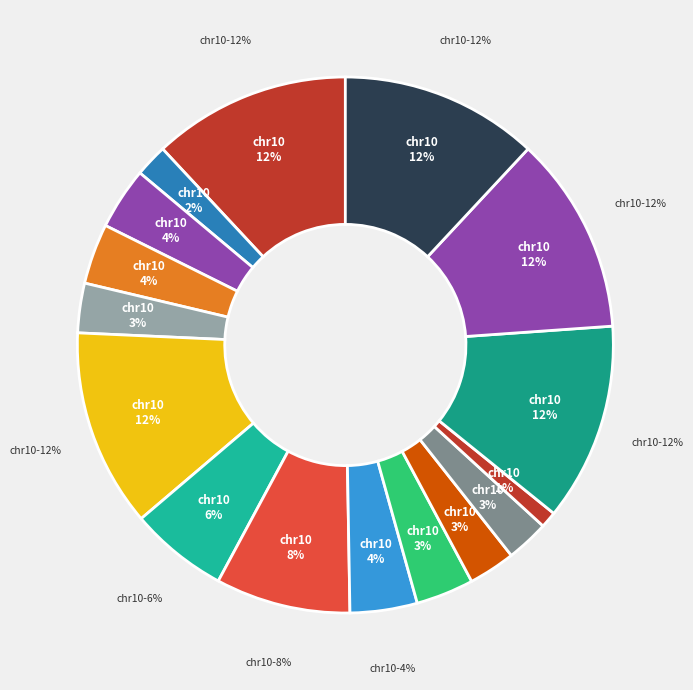

True or false: chr10:79360341 accounts for 25% of the total.

False